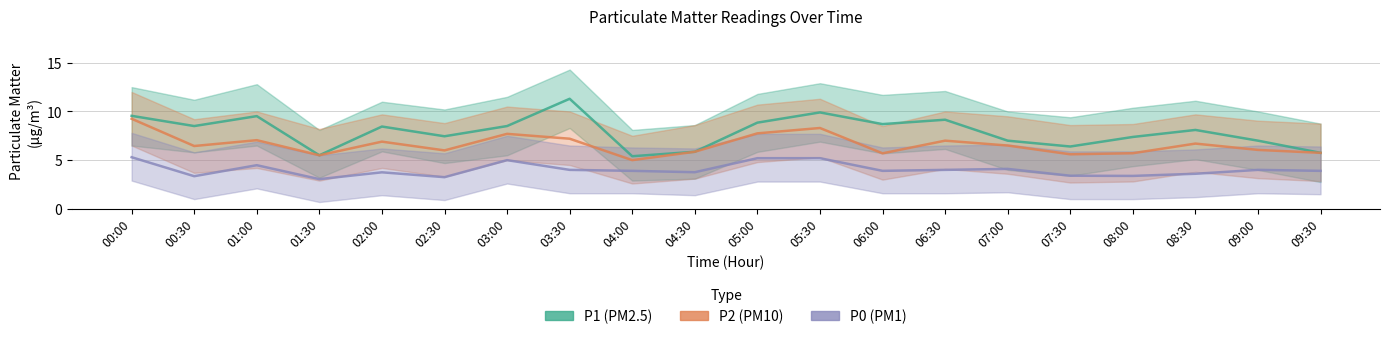

What is the value of the P1 point at the 1st from the left?

9.6